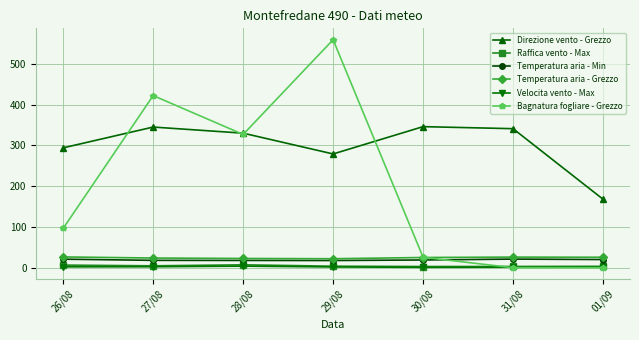

At which category does the chart reach its peak across all series?

29/08